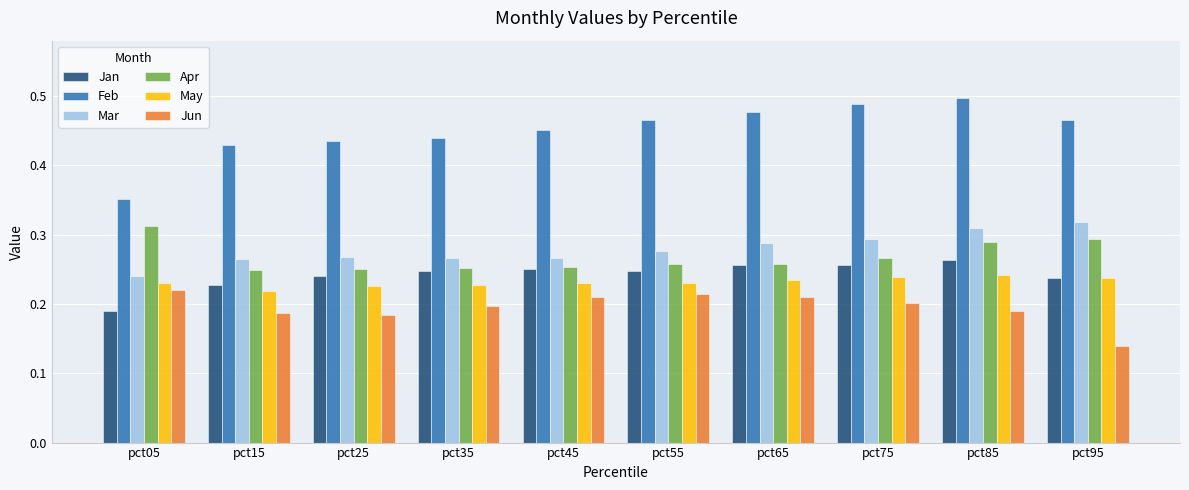

Which series has the widest spread of values?

Feb